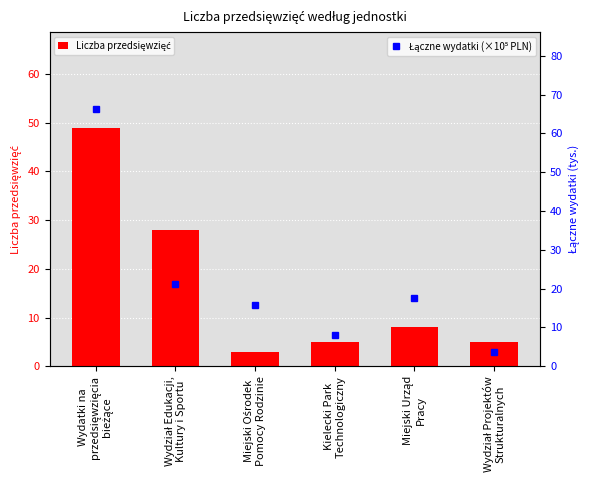

Between Miejski Urząd
Pracy and Wydział Edukacji,
Kultury i Sportu, which is larger?

Wydział Edukacji,
Kultury i Sportu